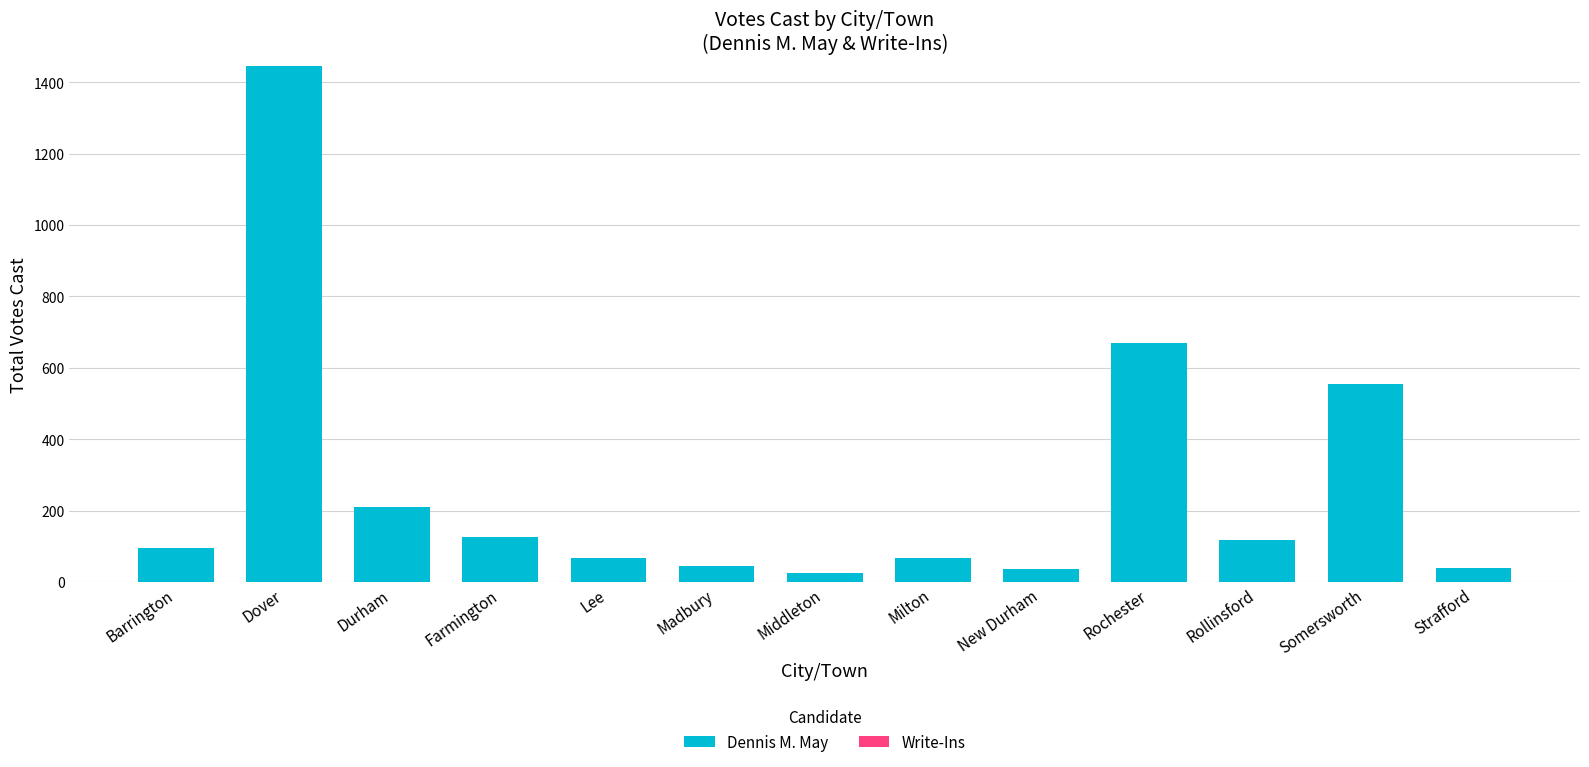

Is it true that the value at Durham is 285?

False